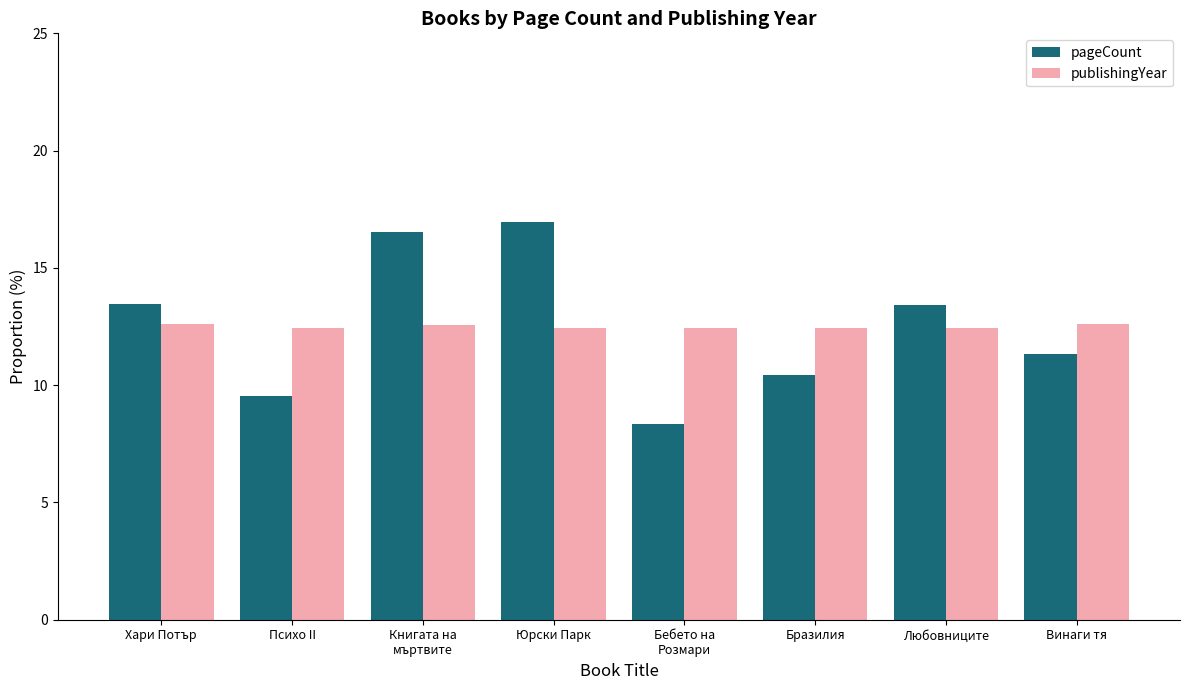

What is the spread (max minus min) of values at Психо II?

2.9